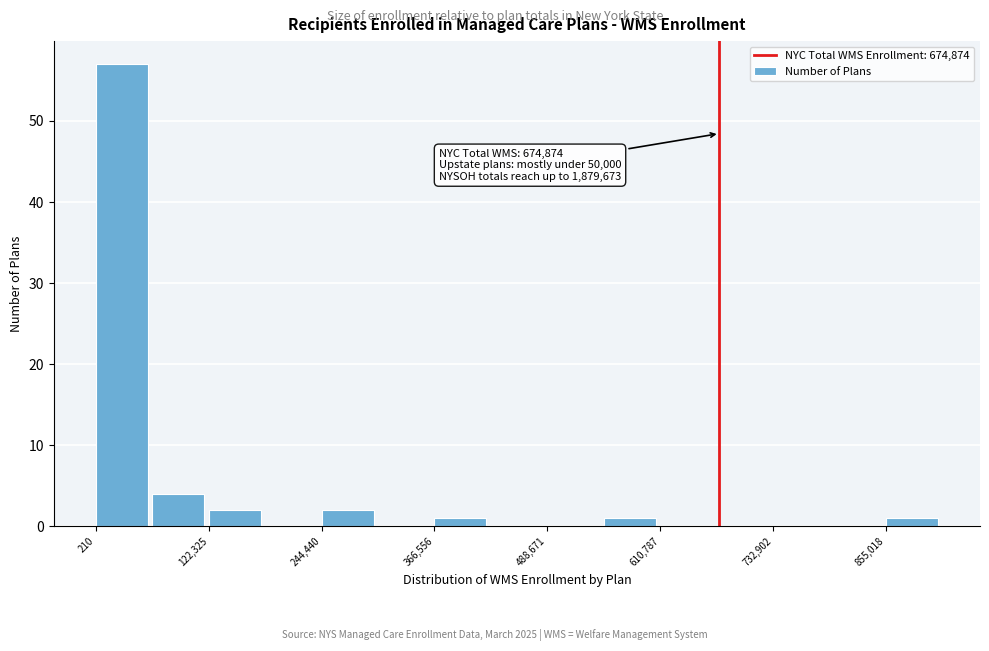

Read against the x-axis, roughly where is the centre of the tallest bar?

20000